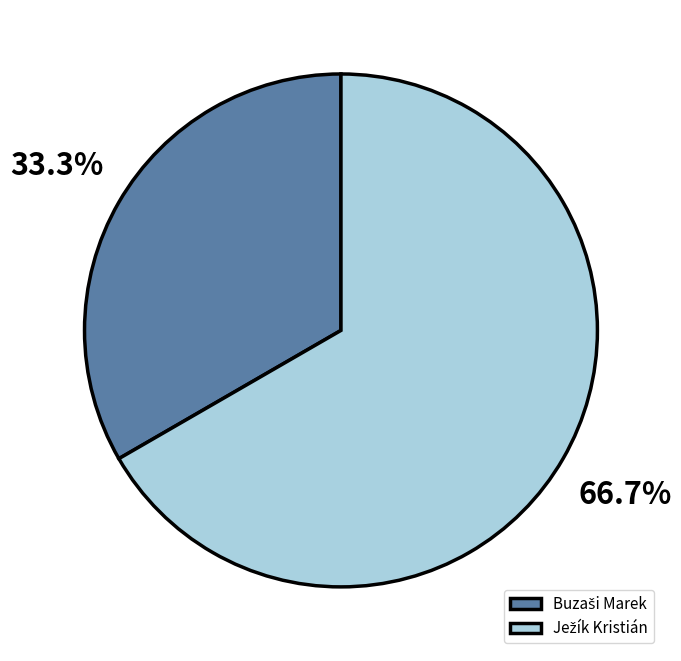

Is there any slice that represents more than half of the pie?

Yes